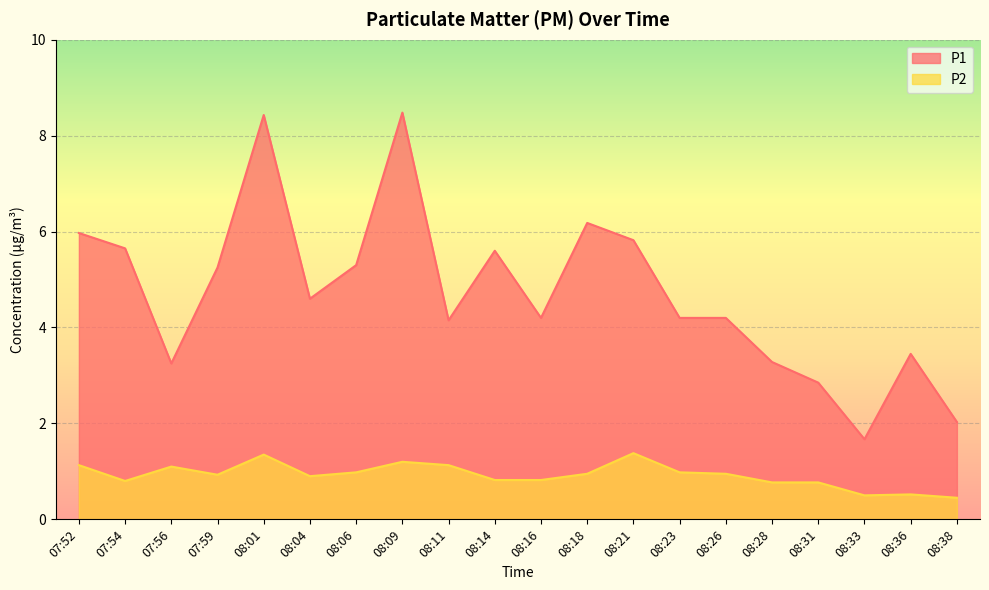

True or false: P2 and P1 intersect in this chart.

False